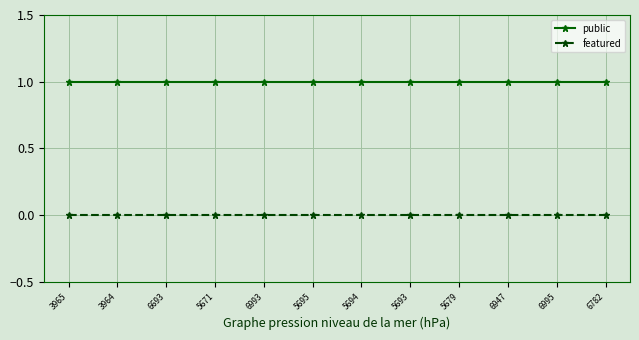

List the series in order of their overall mean, lowest first.

featured, public